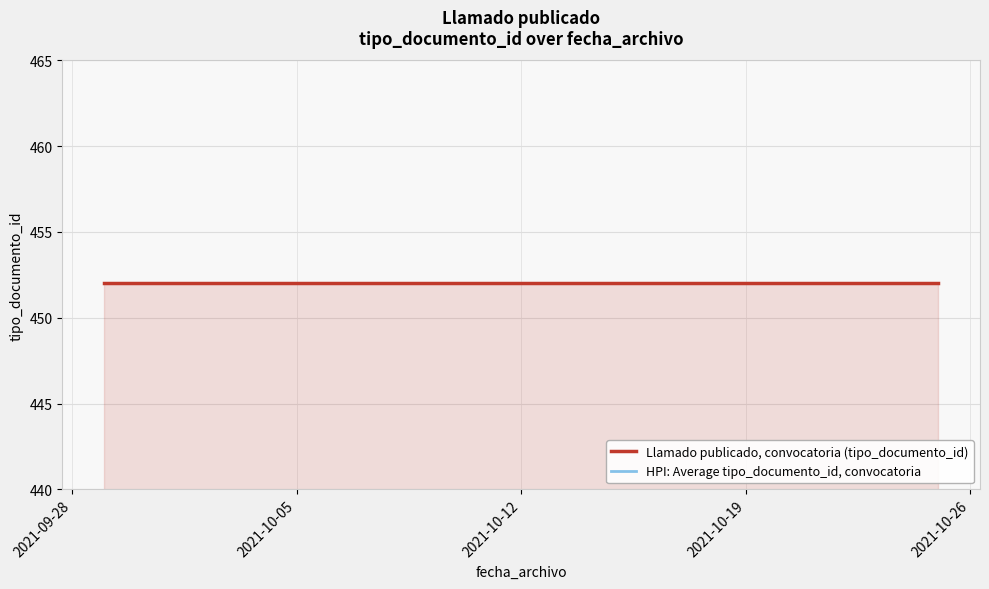

What is the sum of the HPI: Average tipo_documento_id, convocatoria values at 2021-09-28 and 2021-10-12?

876.9